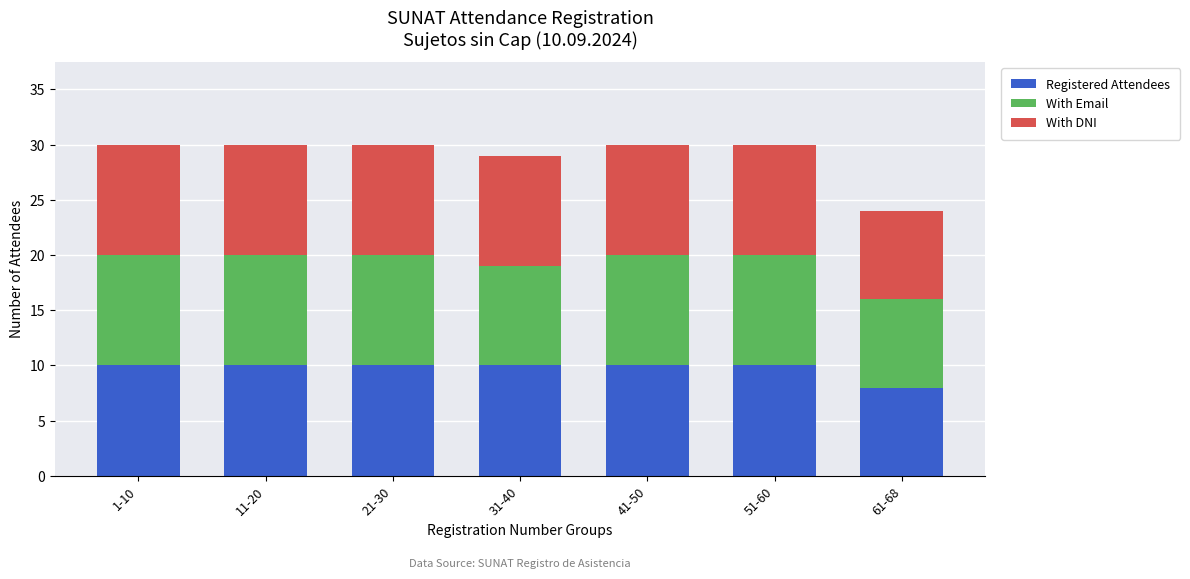

What is the sum of all Registered Attendees values?

68